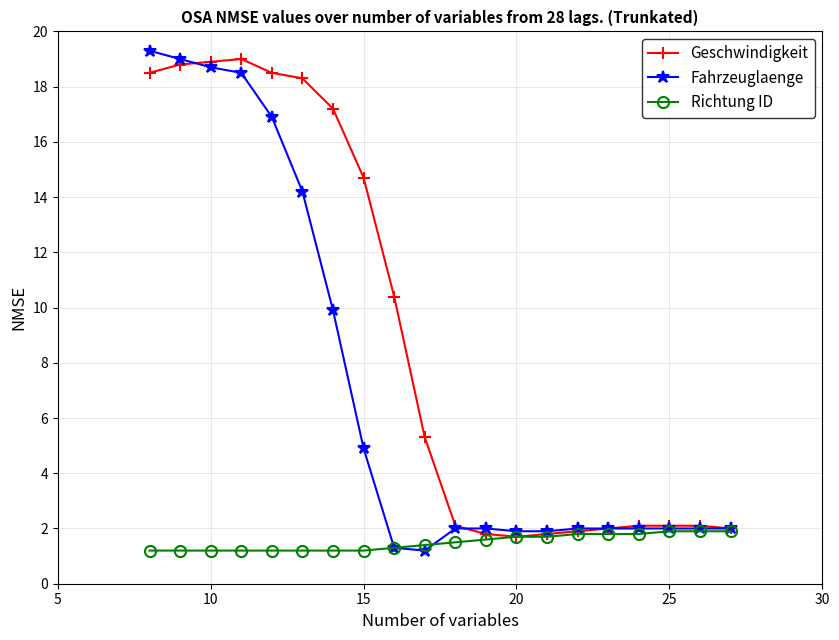

What is the value of the Fahrzeuglaenge point at the 19th from the left?

2.0